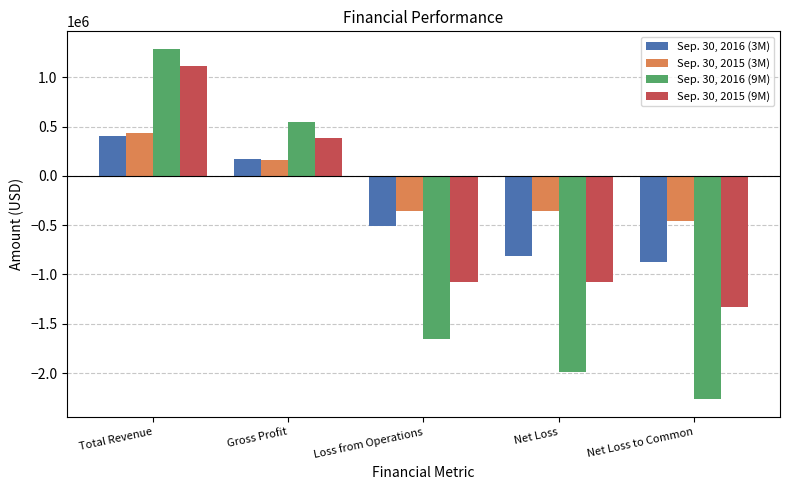

Where does the Sep. 30, 2016 (9M) series first go above -1654271?

Total Revenue